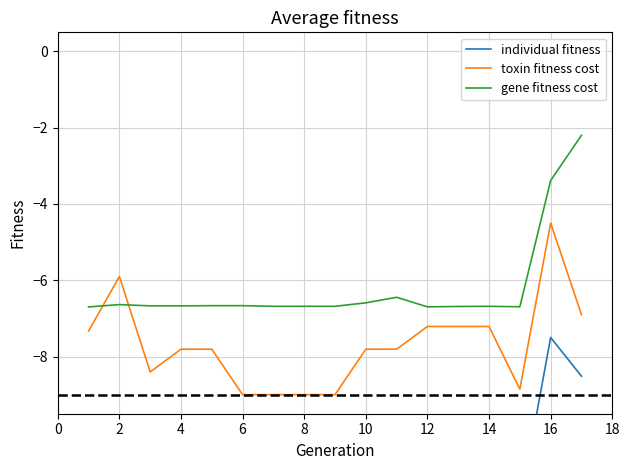

At which label does toxin fitness cost reach its peak?

16